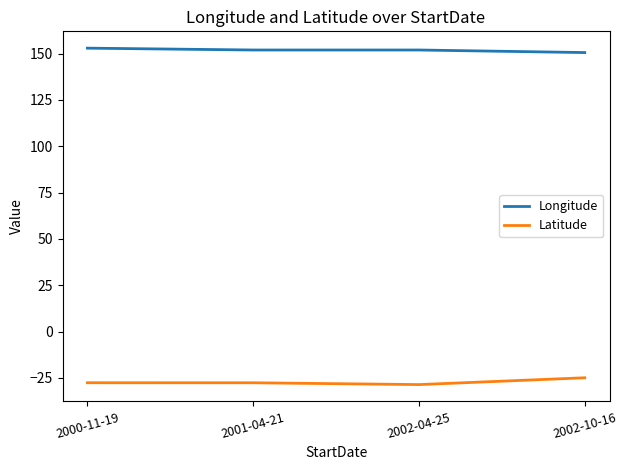

Reading right to left, what are all the values shown in this chart?

Longitude: 150.6	151.9	151.9	152.9
Latitude: -24.9	-28.6	-27.6	-27.6